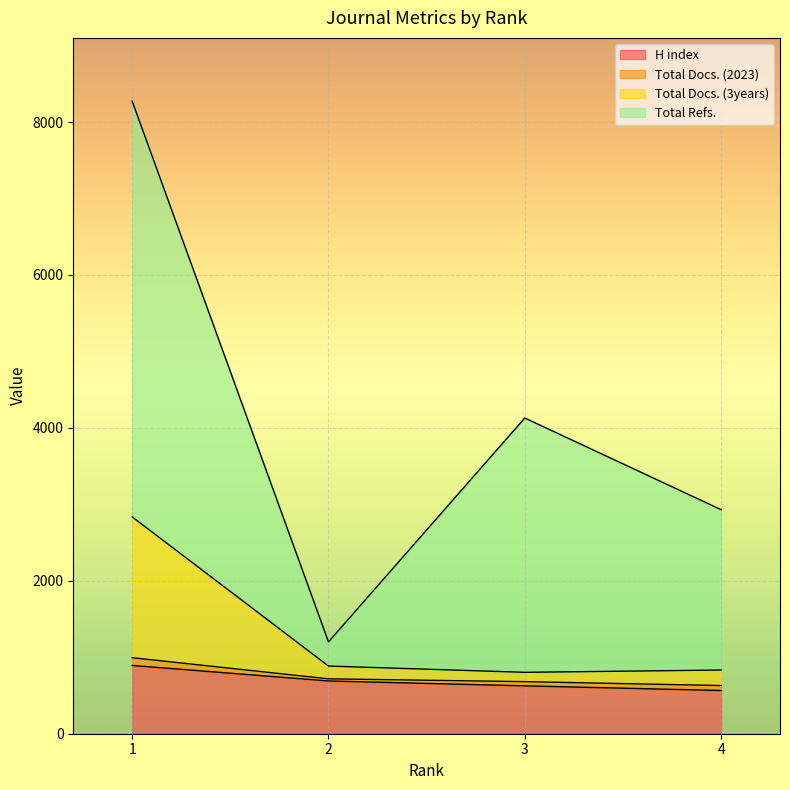

True or false: H index has more than 1 interior local peaks.

False